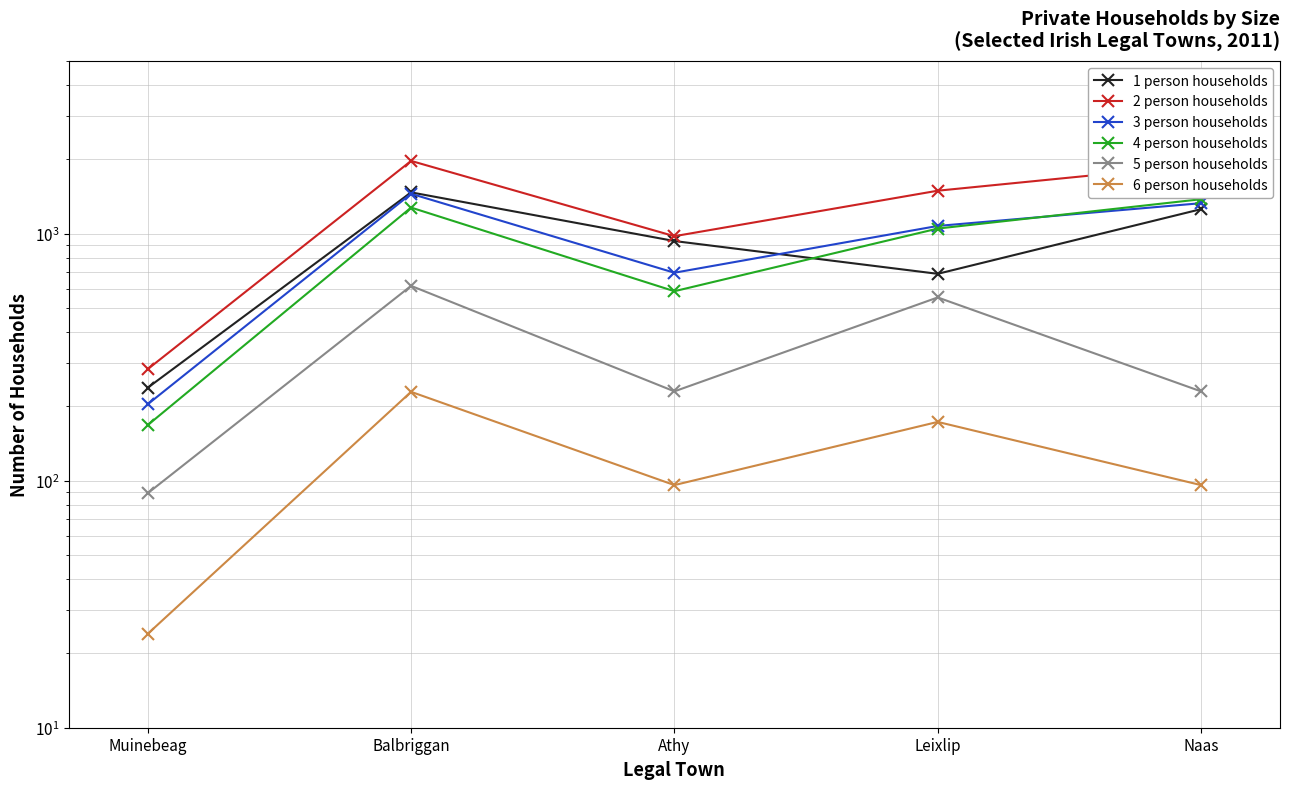

How many values in the 2 person households series are below 1493?

2